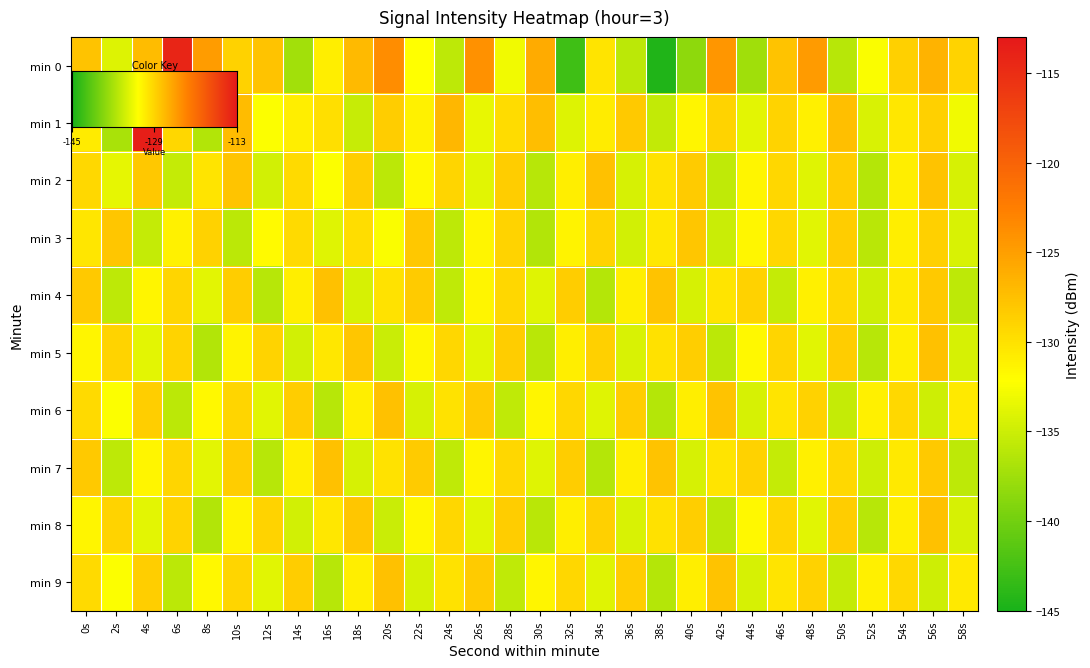

What is the minimum value shown in the chart?

-144.6